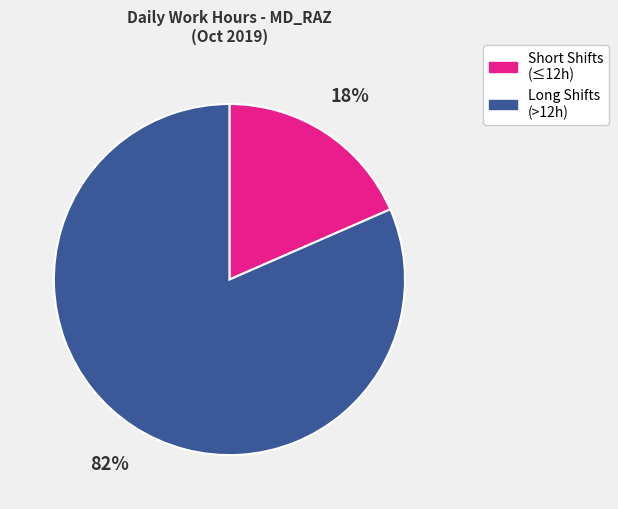

To the nearest percent, what is the average slice percentage?

50%